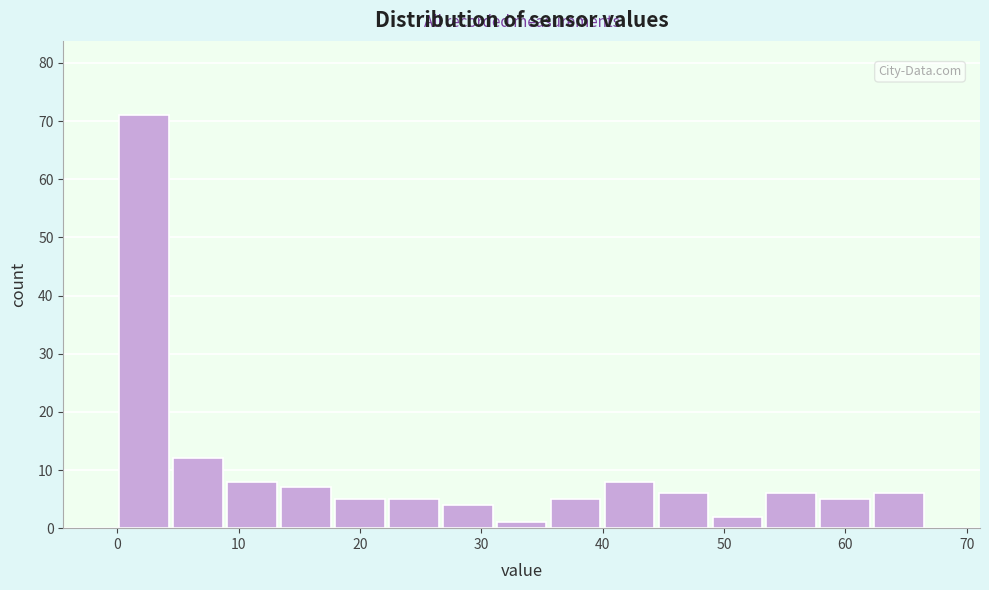

Reading left to right, list every bar in this chart as the range it spans on the x-axis followed by its height. Neither the bar edges nor the heights are printed on the chart, so give them approximately, as read against the axes.

0 to 4: 71
4 to 9: 12
9 to 13: 8
13 to 18: 7
18 to 22: 5
22 to 27: 5
27 to 31: 4
31 to 36: 1
36 to 40: 5
40 to 44: 8
44 to 49: 6
49 to 53: 2
53 to 58: 6
58 to 62: 5
62 to 67: 6